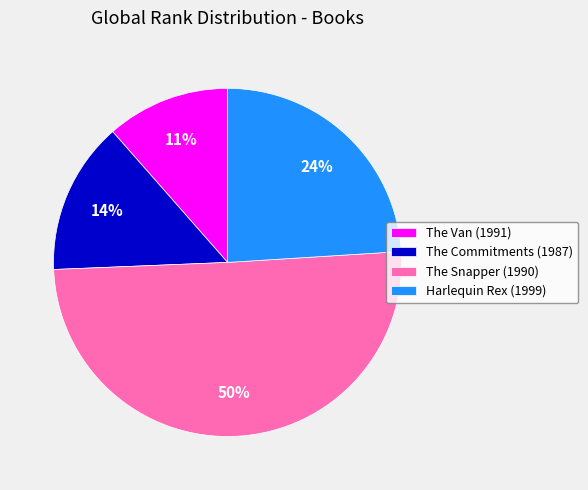

Do The Van (1991) and The Commitments (1987) together represent more than half of the pie?

No